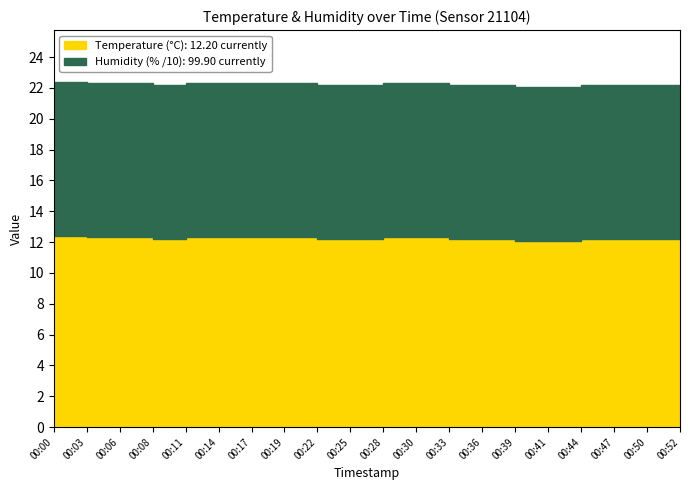

Reading left to right, transcribe all the data shown in this chart.

temperature: 00:00=12.4	00:03=12.3	00:06=12.3	00:08=12.2	00:11=12.3	00:14=12.3	00:17=12.3	00:19=12.3	00:22=12.2	00:25=12.2	00:28=12.3	00:30=12.3	00:33=12.2	00:36=12.2	00:39=12.1	00:41=12.1	00:44=12.2	00:47=12.2	00:50=12.2	00:52=12.2
humidity: 00:00=99.9	00:03=99.9	00:06=99.9	00:08=99.9	00:11=99.9	00:14=99.9	00:17=99.9	00:19=99.9	00:22=99.9	00:25=99.9	00:28=99.9	00:30=99.9	00:33=99.9	00:36=99.9	00:39=99.9	00:41=99.9	00:44=99.9	00:47=99.9	00:50=99.9	00:52=99.9